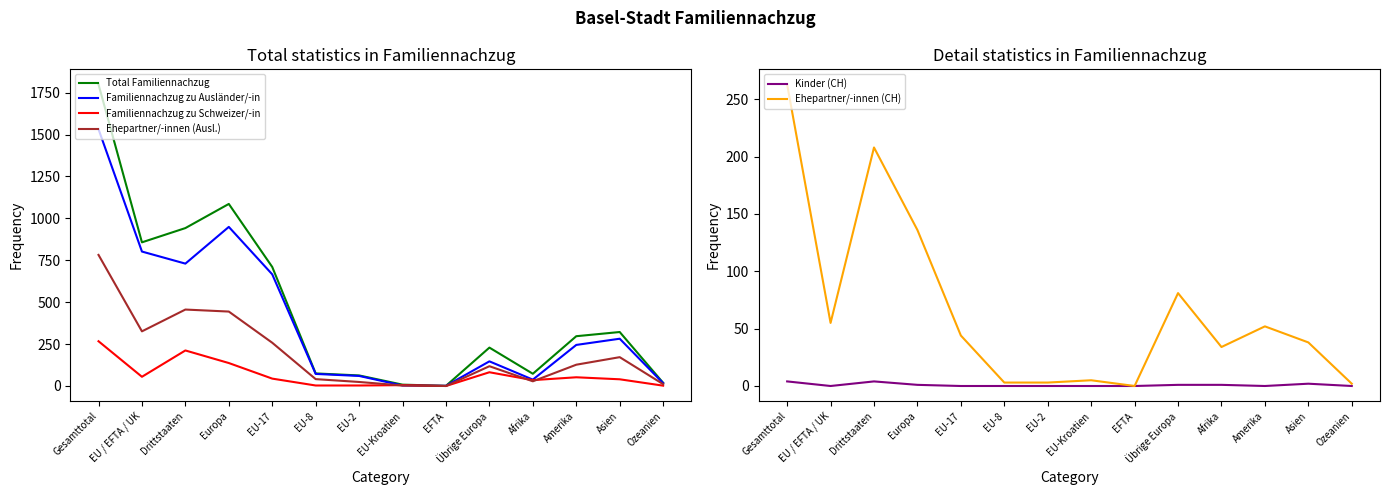

Which series has the widest spread of values?

Total Familiennachzug